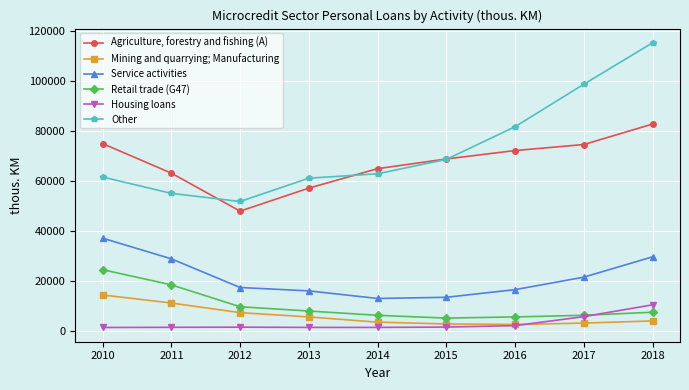

True or false: Service activities has more than 1 interior local peaks.

False